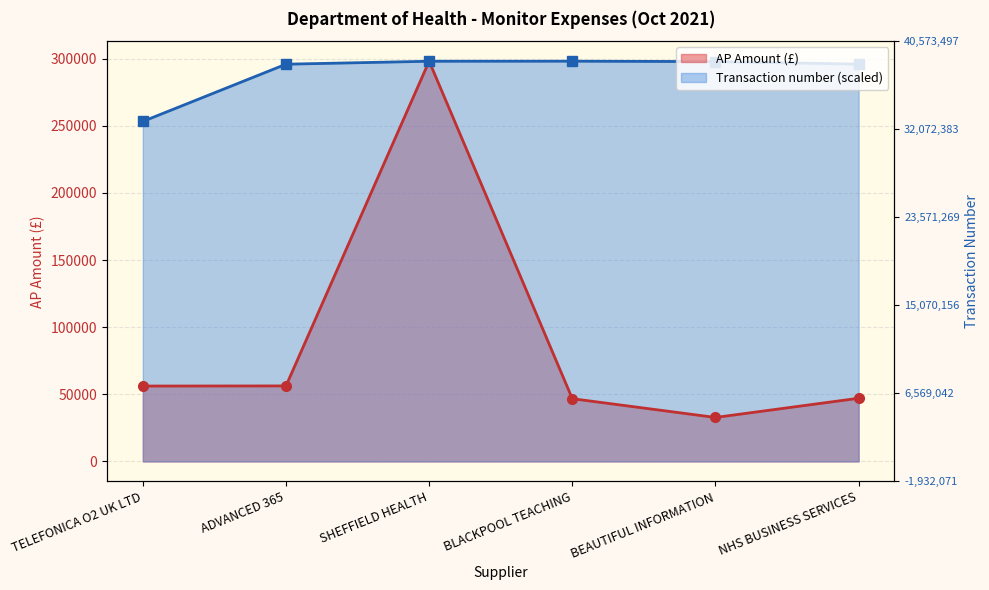

At which label is AP Amount (£) closest to 165457?

ADVANCED 365